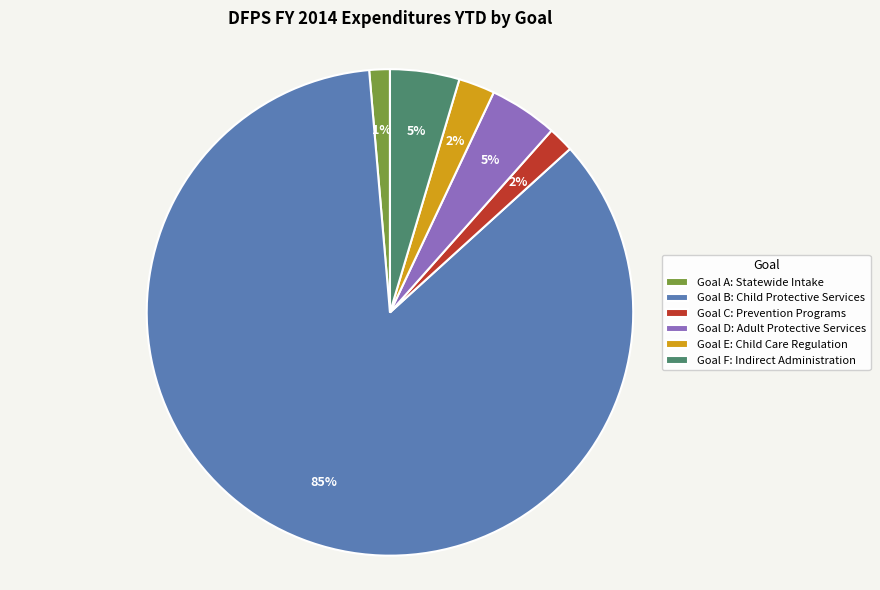

To the nearest percent, what portion does Goal C: Prevention Programs represent?

2%